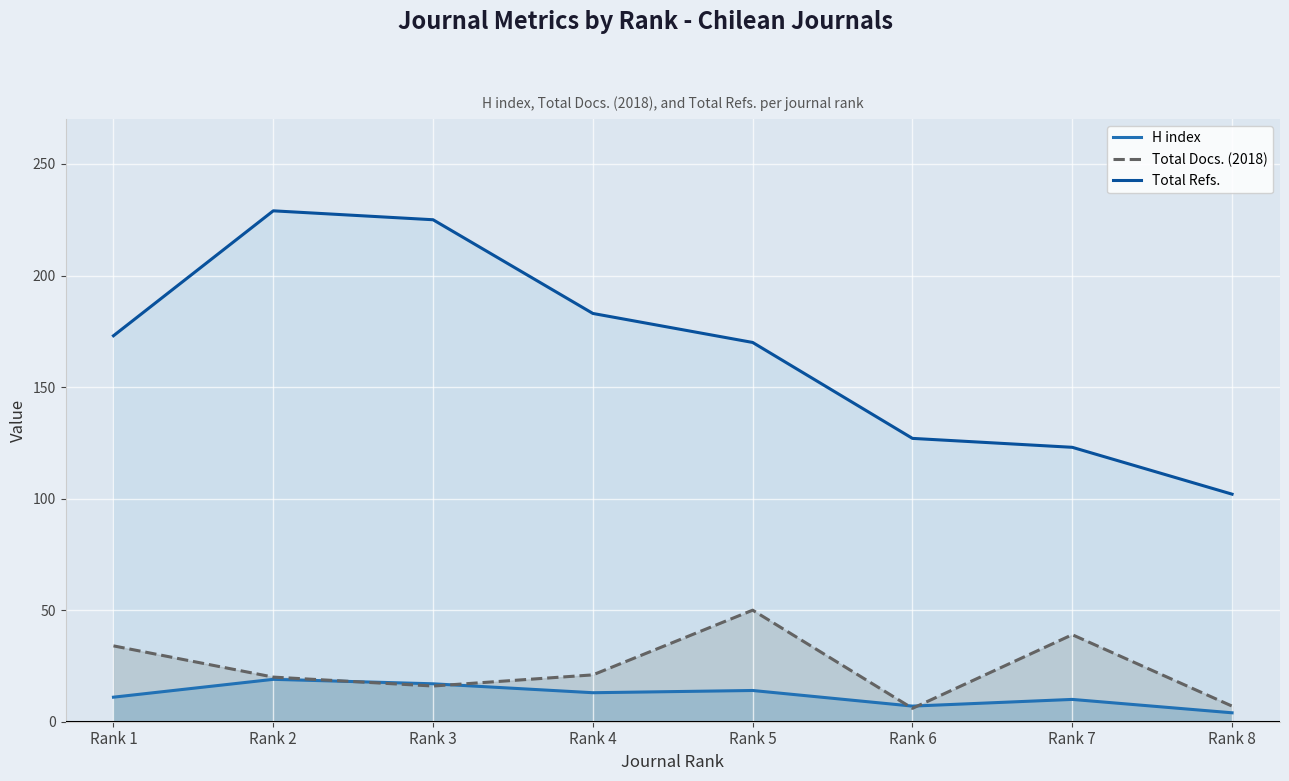

Read the Total Refs. value at Rank 3, to the nearest 50.

200